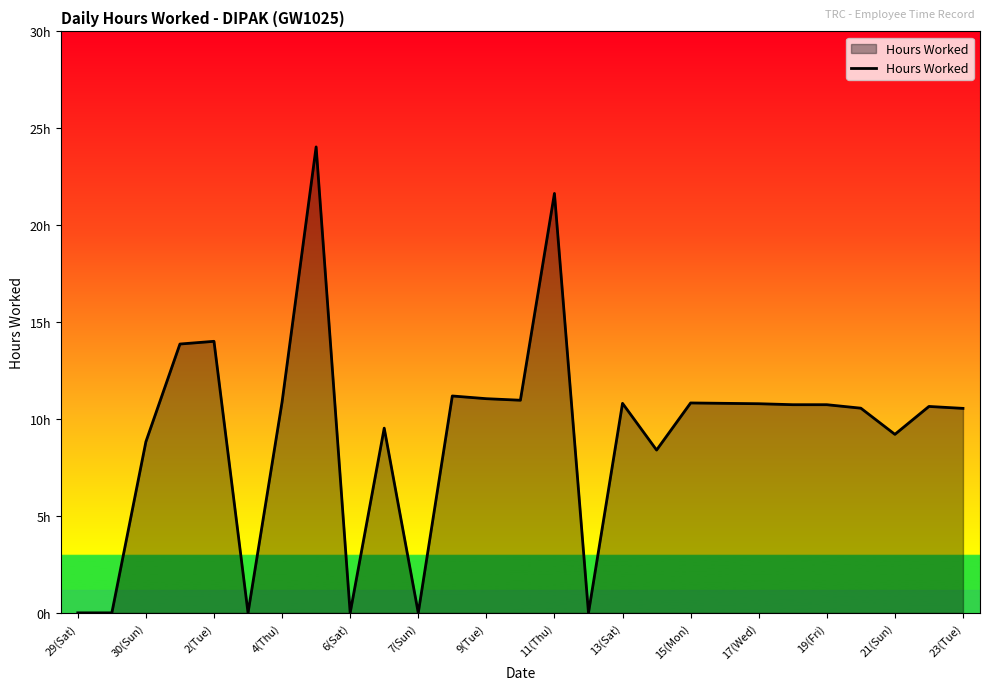

What is the maximum value shown in the chart?

24.0